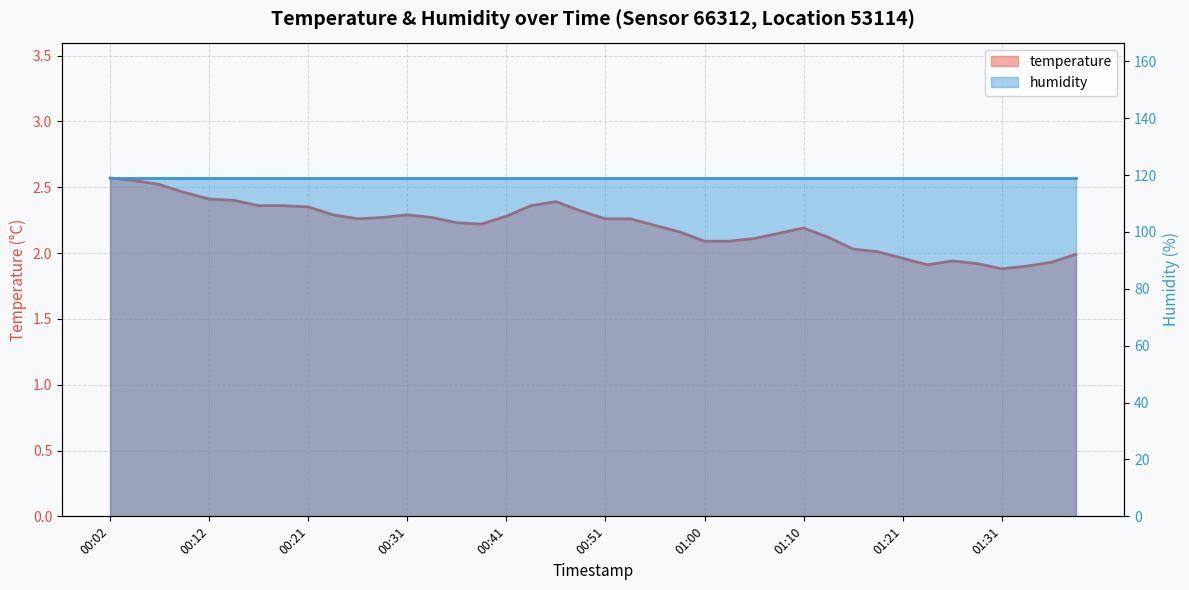

What is the label of the 40th point from the right?

00:02